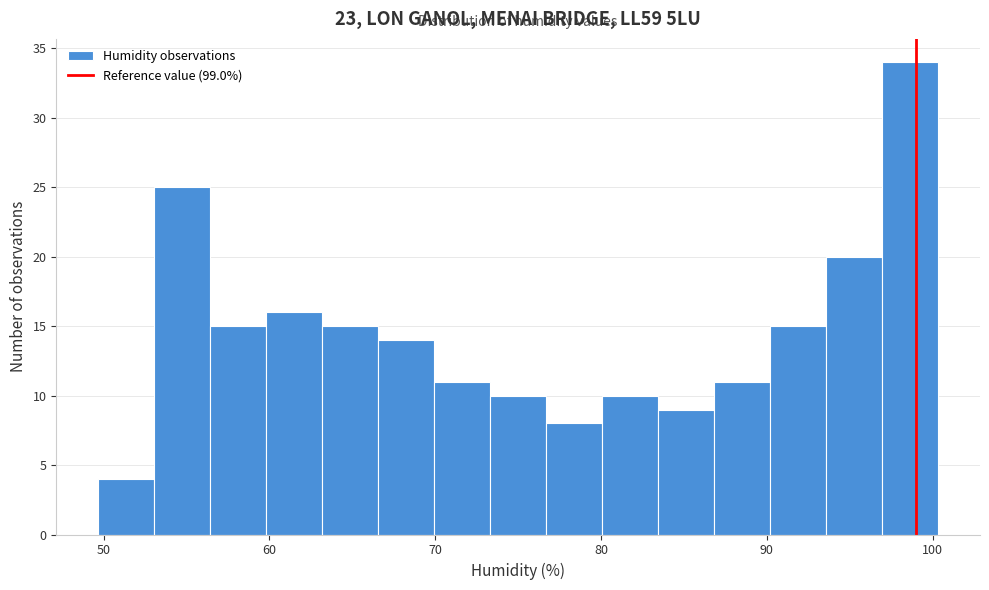

Around what value on the x-axis is the tallest bar? Give the approximate position of its centre, as read against the axis.

99